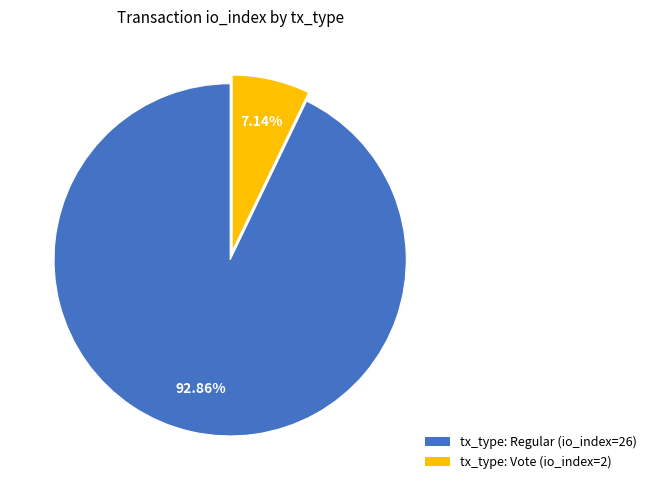

Count the number of slices in the pie.

2